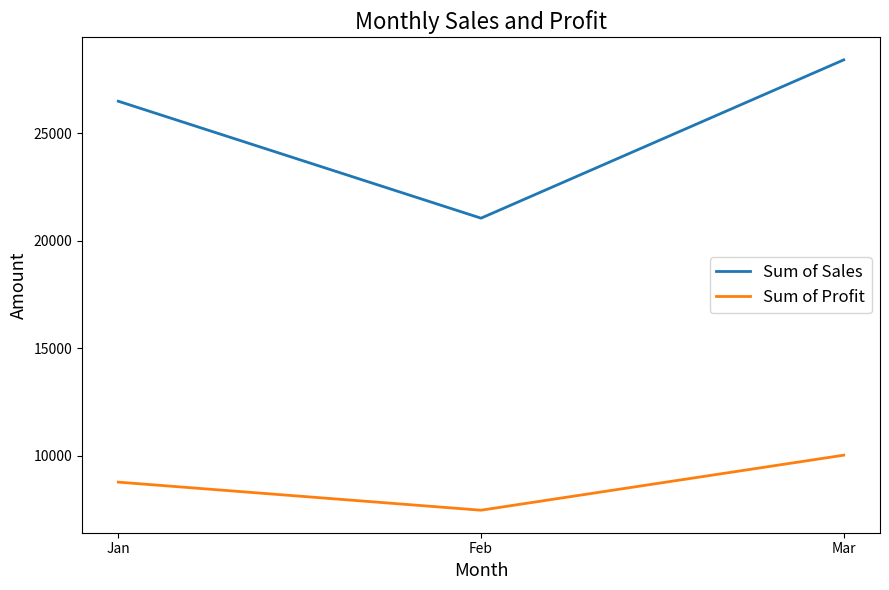

Reading right to left, what are all the values shown in this chart?

Sum of Sales: 28415	21055	26492
Sum of Profit: 10037	7479	8784